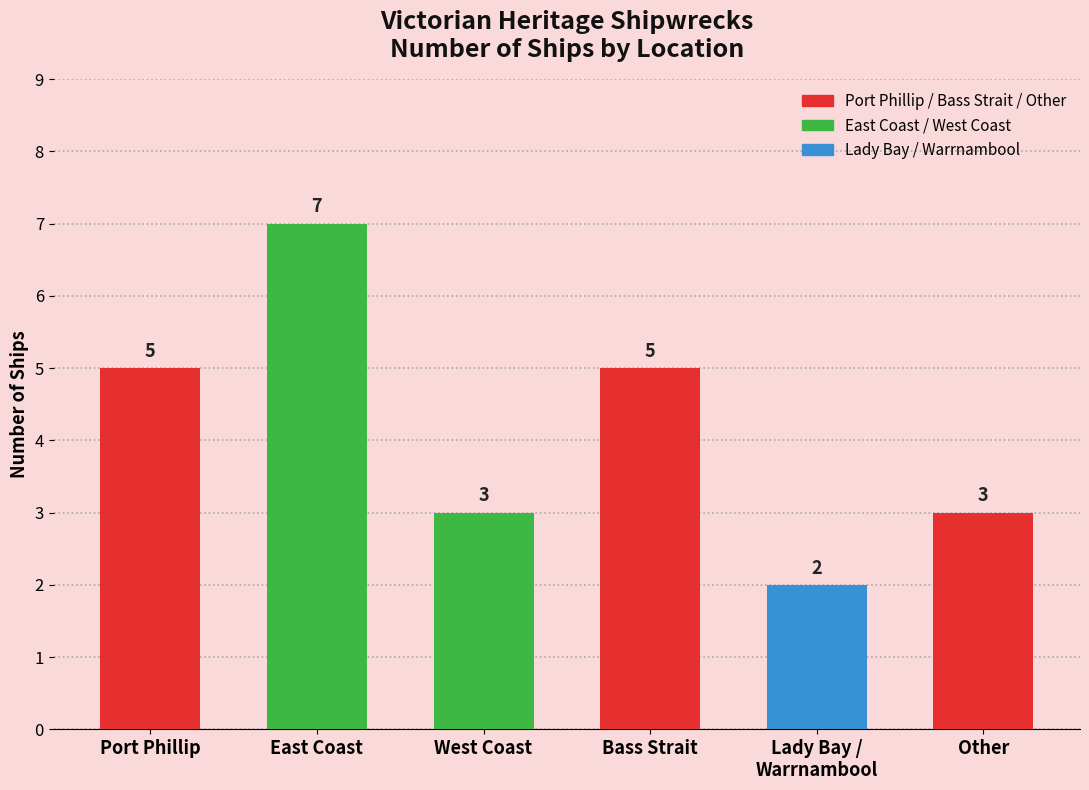

What is the minimum value shown in the chart?

2